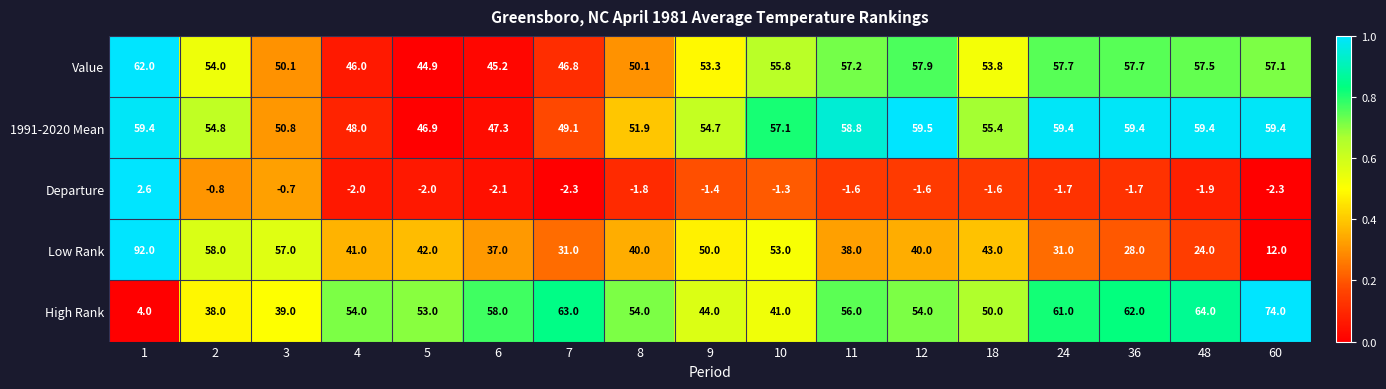

At which category is the sum across all series the highest?

1